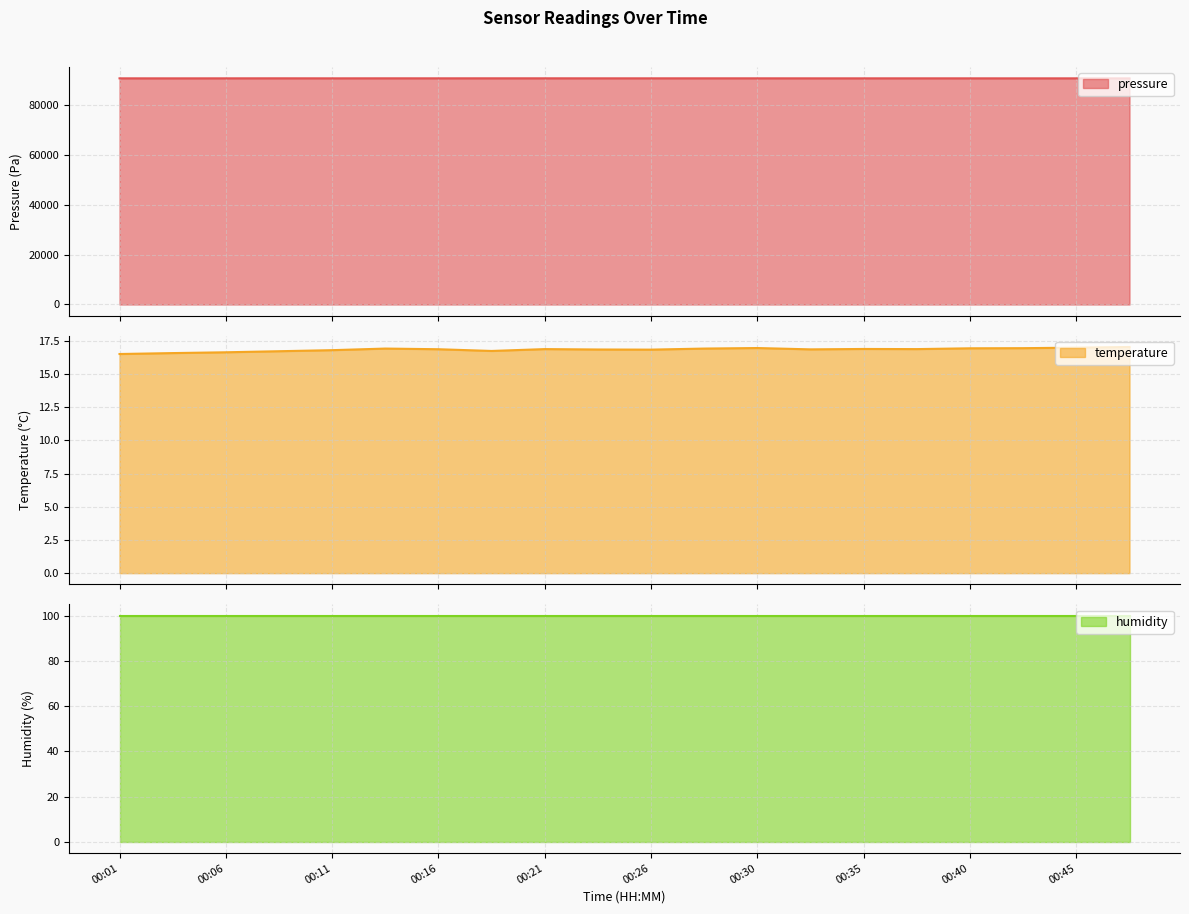

Is it true that pressure equals 90622.2 at 00:45?

True